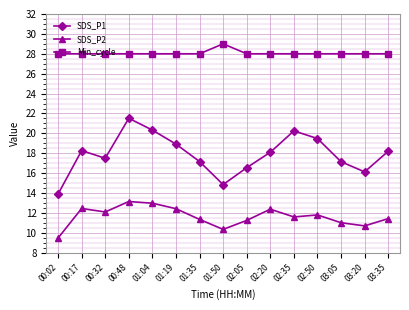

What is the label of the 14th point from the left?

03:20